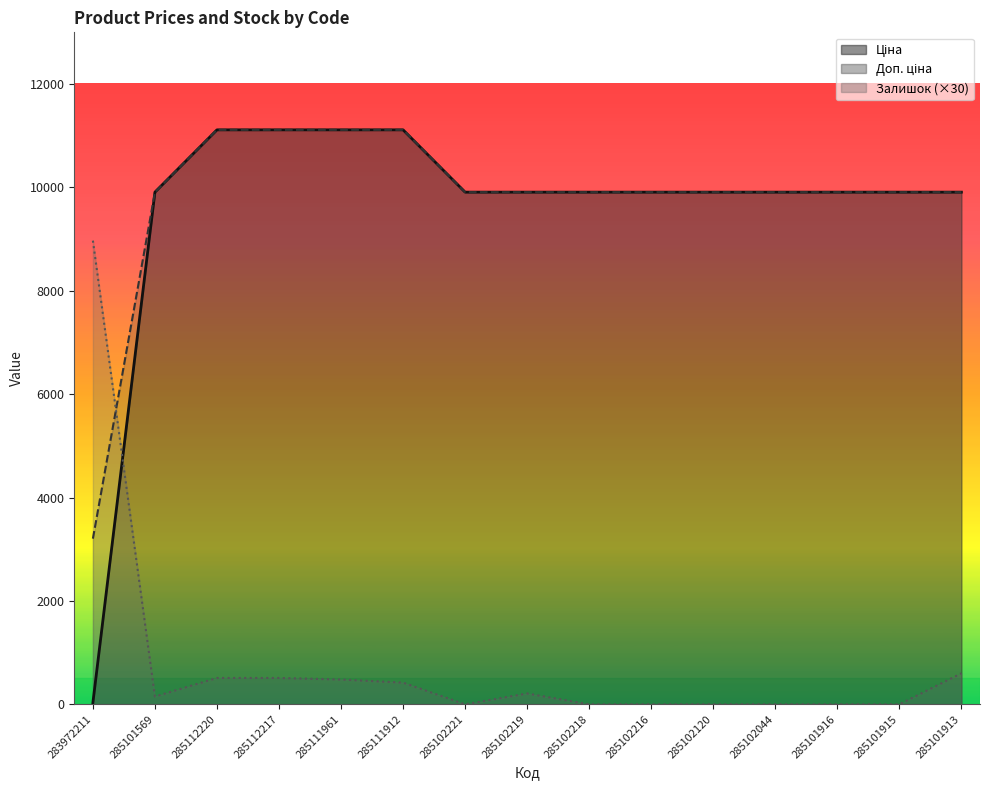

What is the difference between the Залишок values at 285102219 and 285102216?

210.0